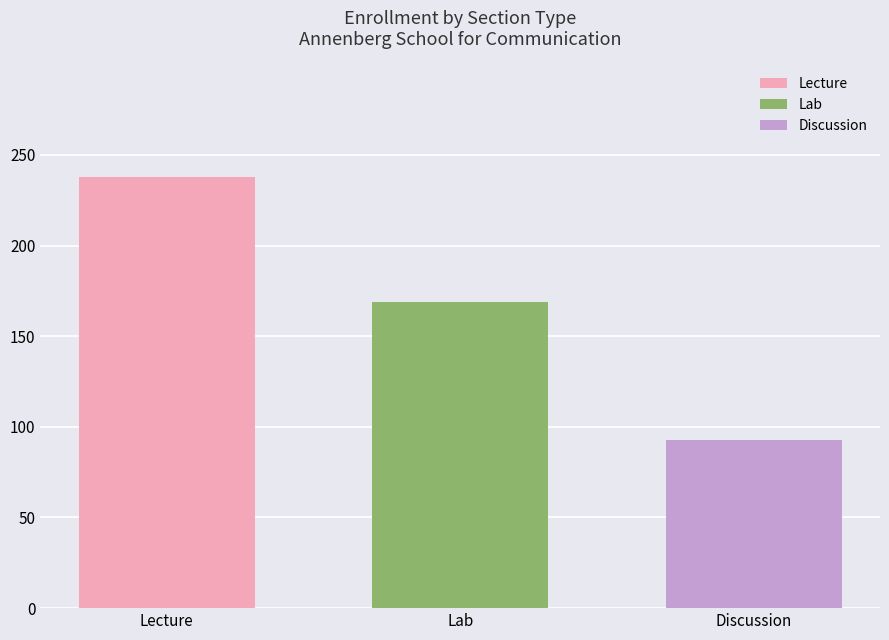

What is the minimum value shown in the chart?

93